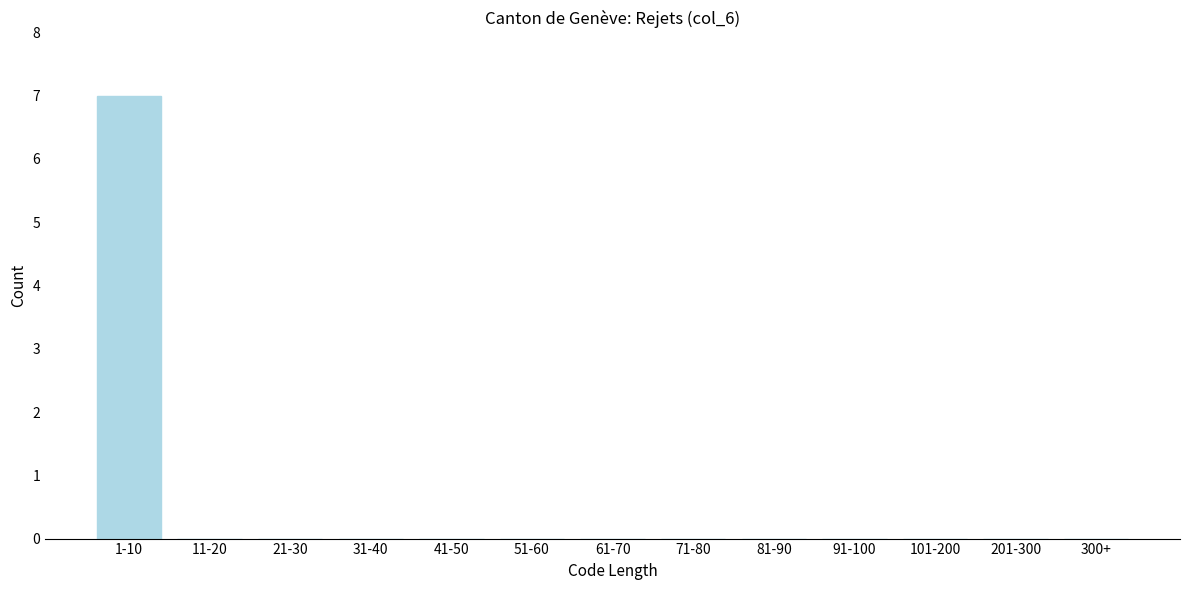

Reading left to right, list all the values displayed in this chart.

1-10=7	11-20=0	21-30=0	31-40=0	41-50=0	51-60=0	61-70=0	71-80=0	81-90=0	91-100=0	101-200=0	201-300=0	300+=0